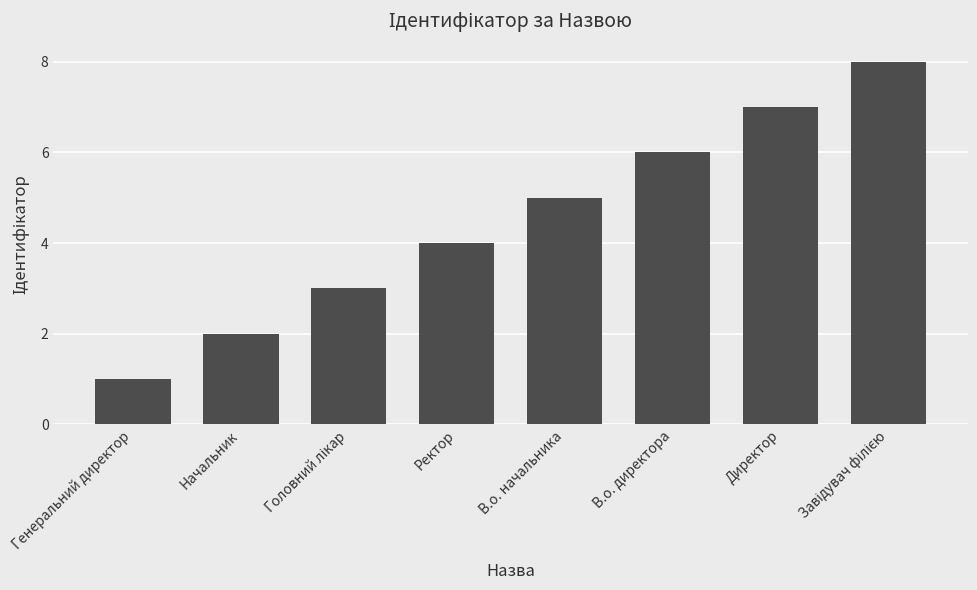

What is the difference between the maximum and minimum values?

7